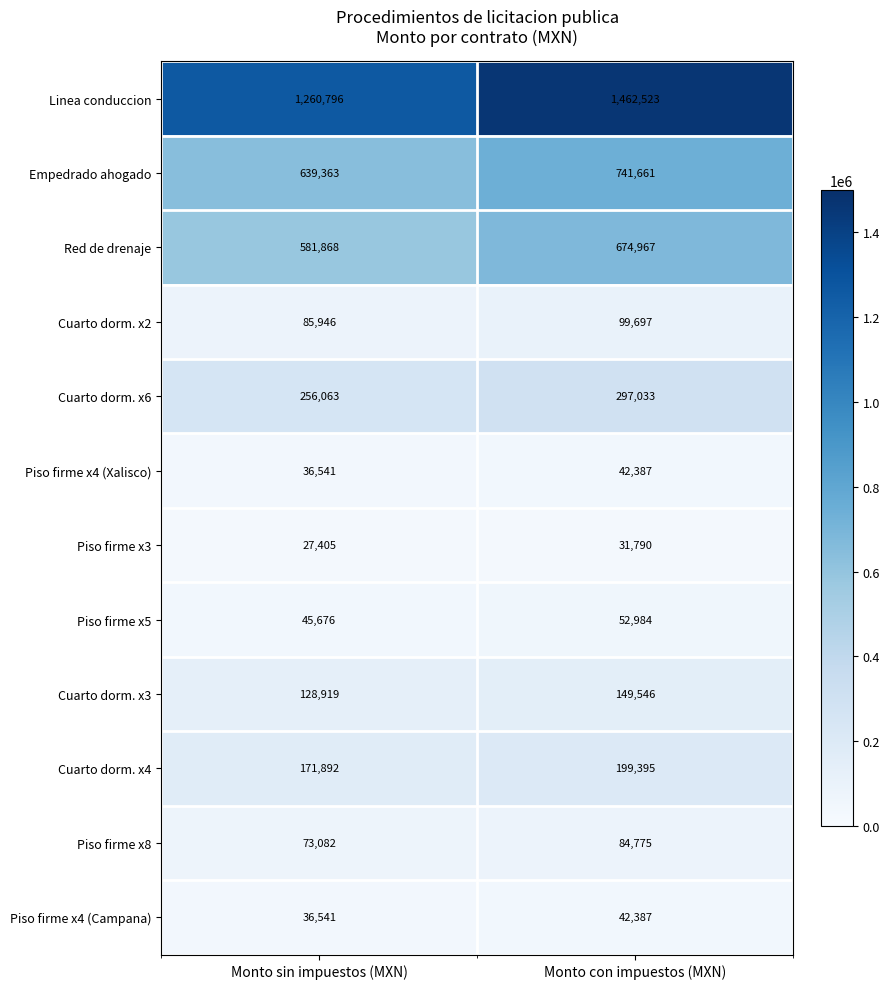

The value of Piso firme x8 at Monto con impuestos (MXN) is 48563. True or false?

False